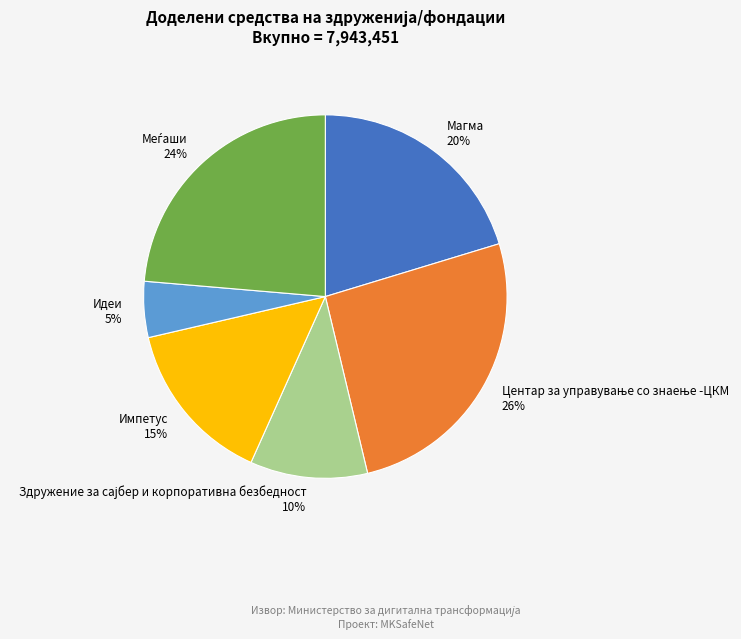

Is there any slice that represents more than half of the pie?

No